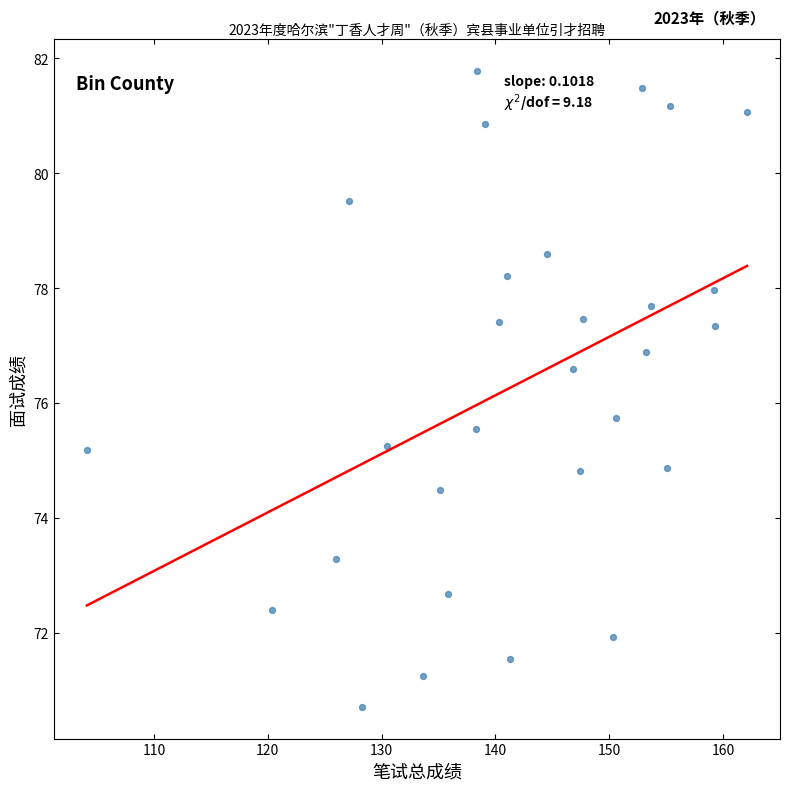

What Y value in the scatter plot is closest to 76?

75.7